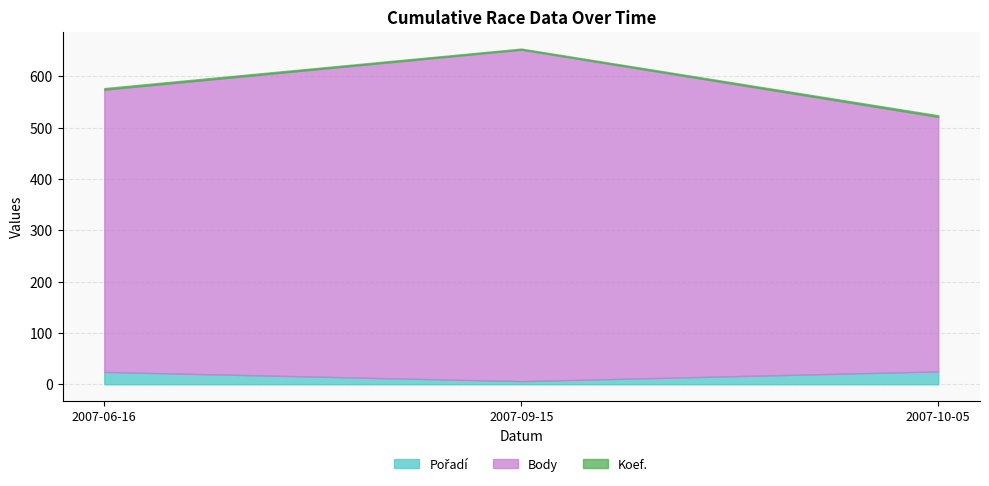

What is the label of the 3rd point from the left?

2007-10-05